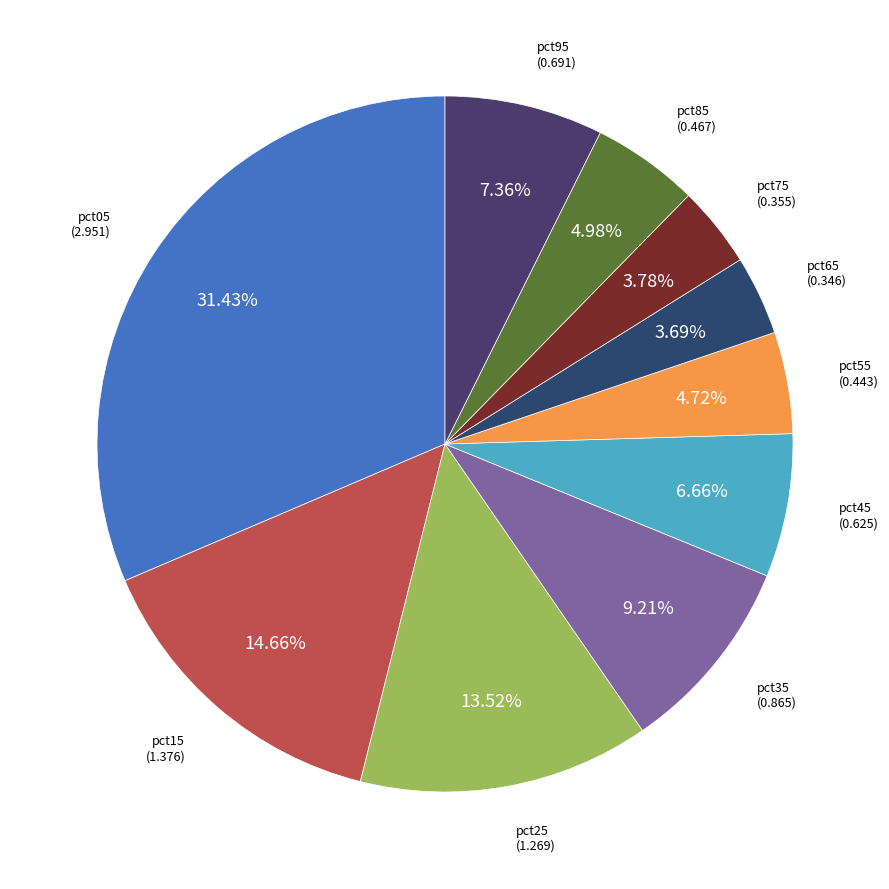

How many slices are in this pie chart?

10